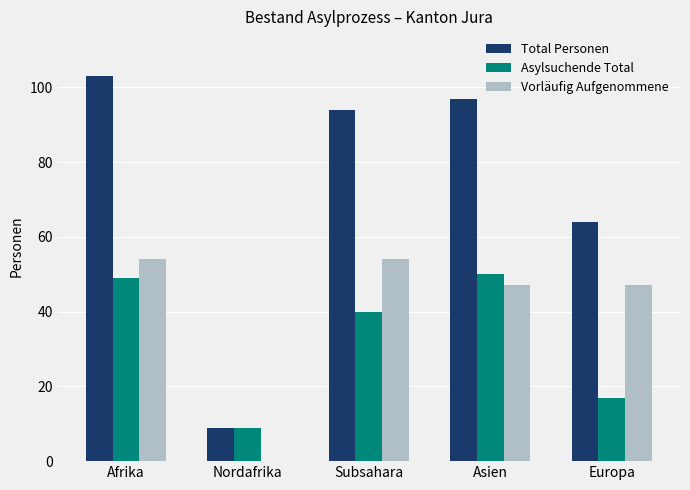

What is the sum of all Vorläufig Aufgenommene values?

202